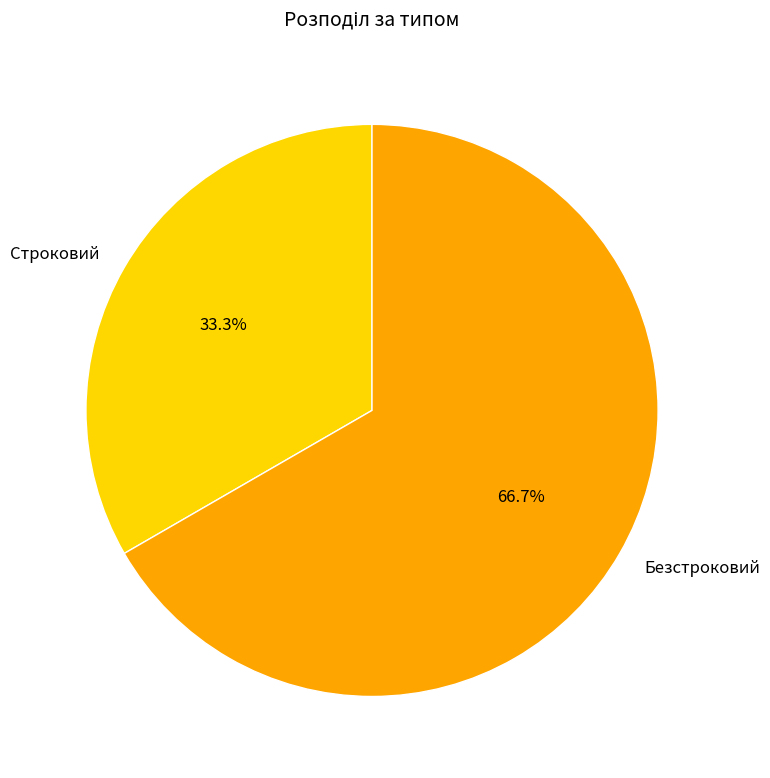

How many segments does this pie chart have?

2